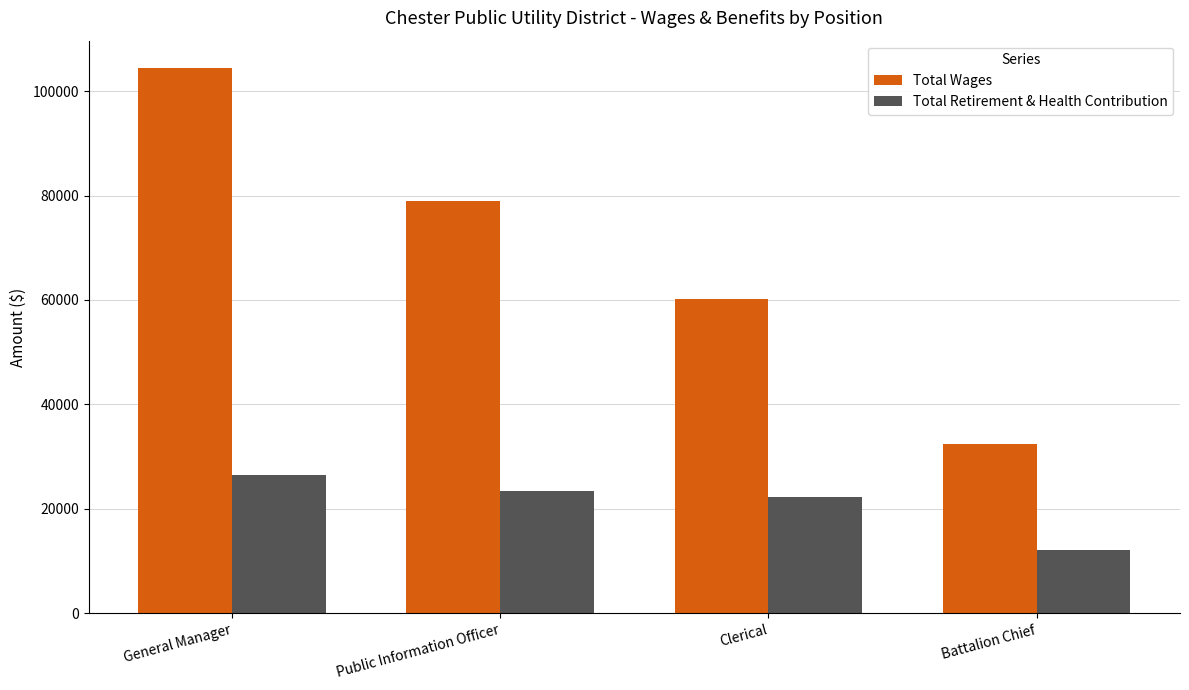

What position from the left is General Manager?

1